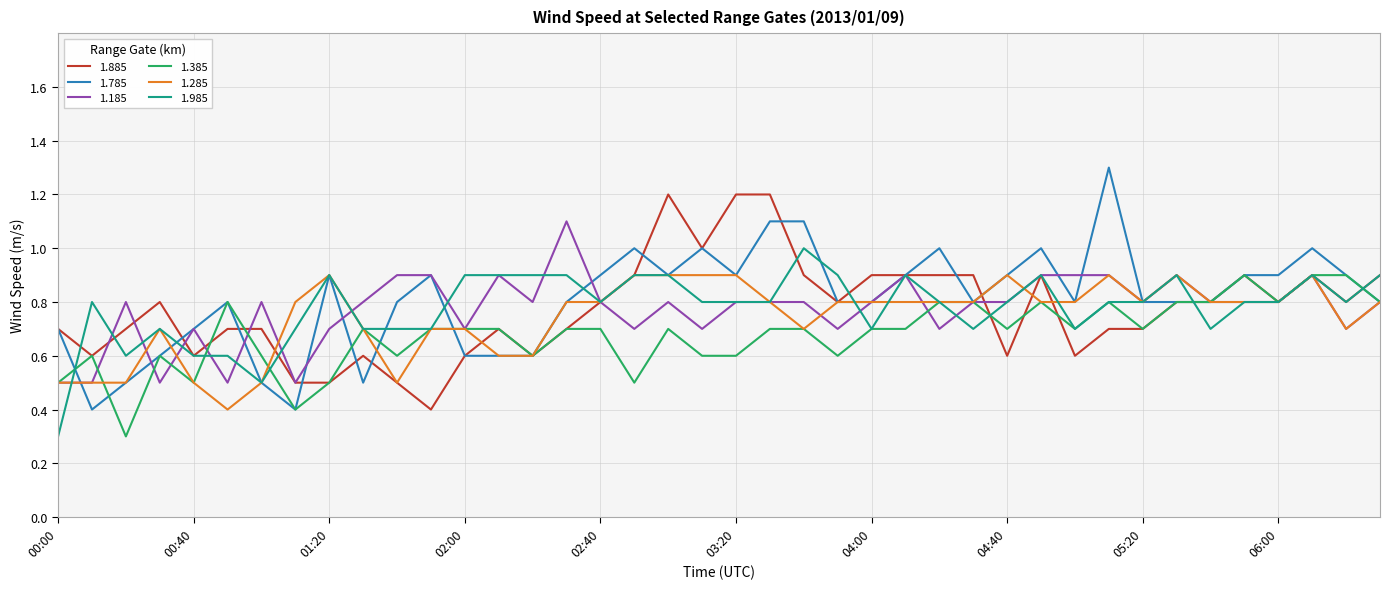

What is the smallest value displayed?

0.3